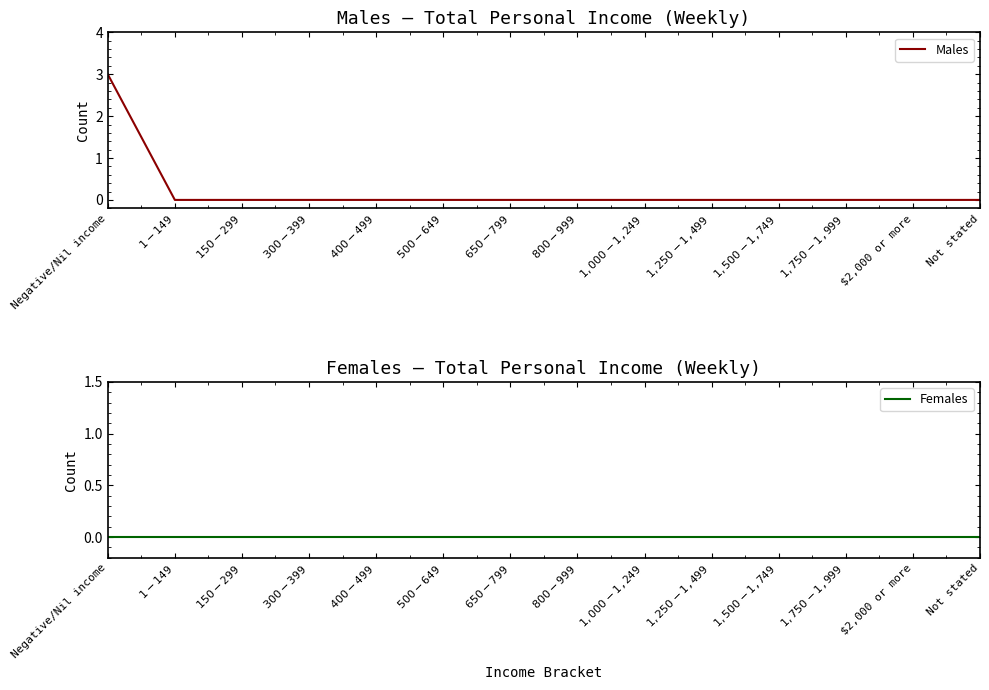

What are all the series names shown in the legend?

Males, Females